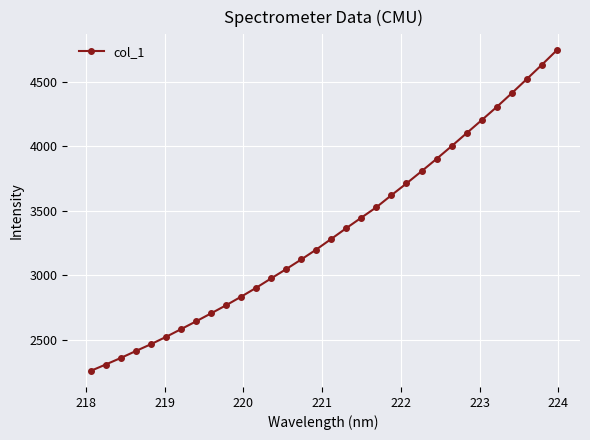

Does the chart have visible grid lines?

Yes